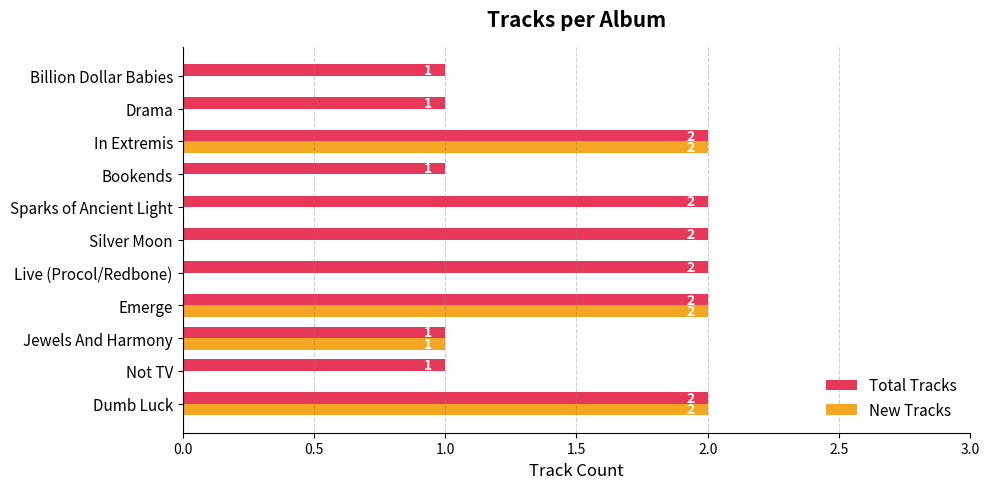

What is the sum of the Total Tracks values at In Extremis and Live (Procol/Redbone)?

4